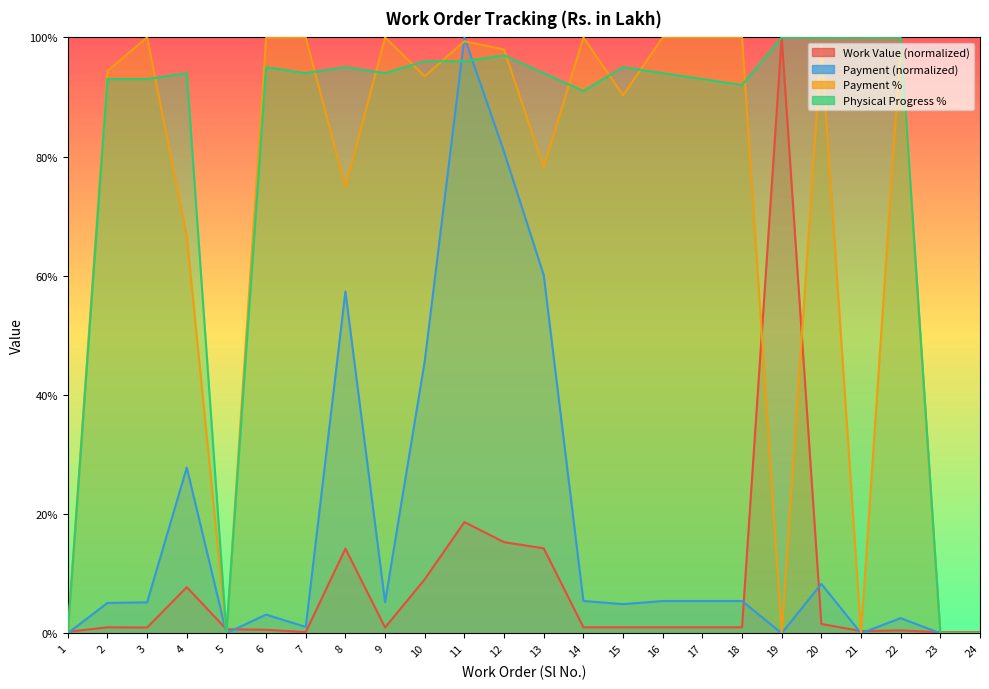

At how many categories does at least one series exceed 71?

20